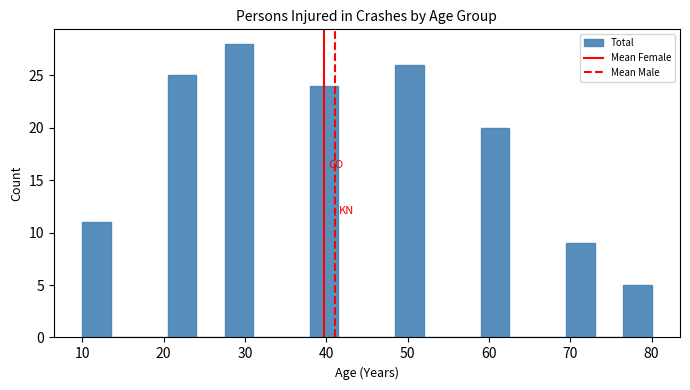

Read against the x-axis, roughly where is the centre of the tallest bar?

29